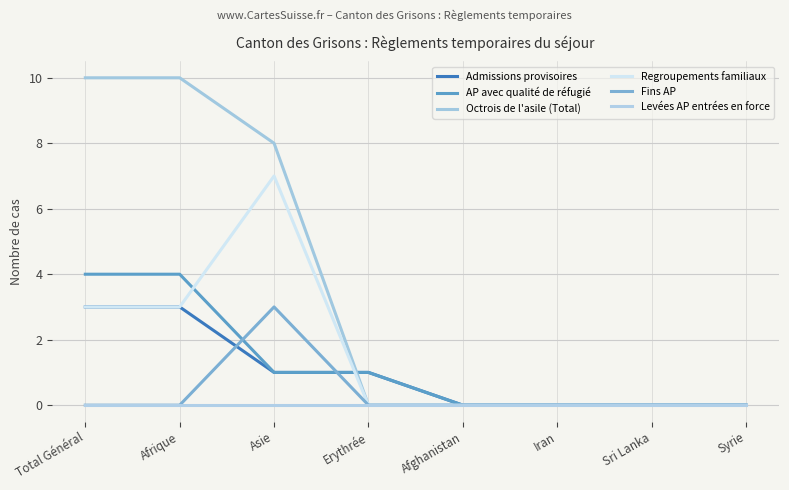

Does the chart display data point markers on the line(s)?

No